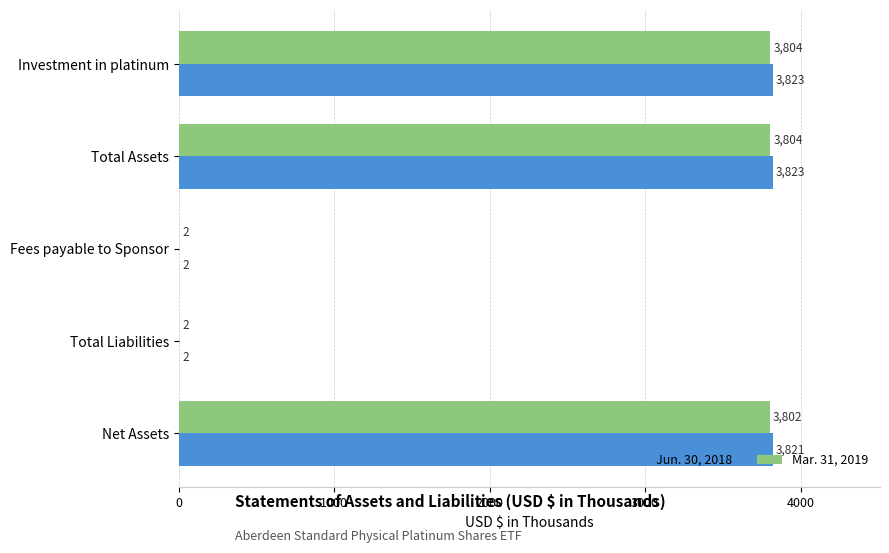

What is the approximate value of Jun. 30, 2018 at Total Assets, to the nearest 10?

3820